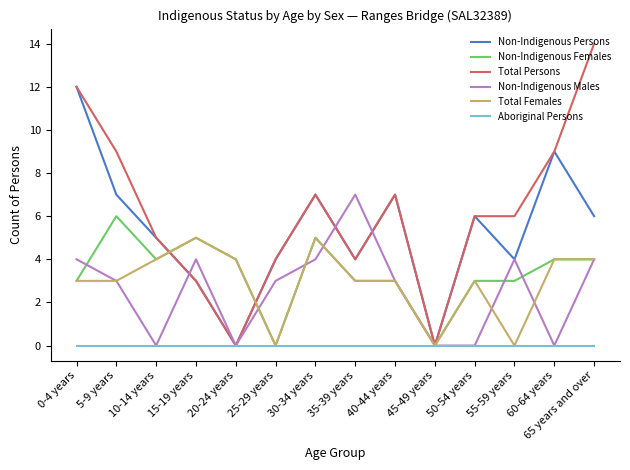

Rank the series by their maximum value, from highest to lowest.

Total Persons, Non-Indigenous Persons, Non-Indigenous Males, Non-Indigenous Females, Total Females, Aboriginal Persons